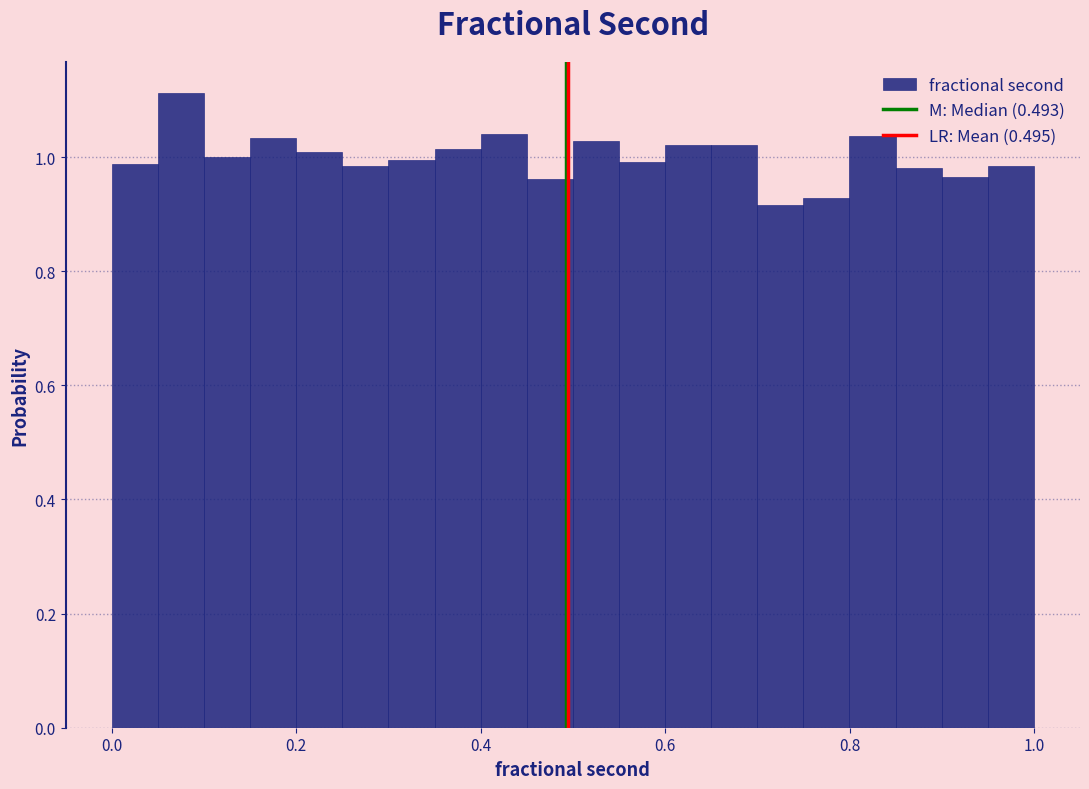

Read against the x-axis, roughly where is the centre of the tallest bar?

0.08